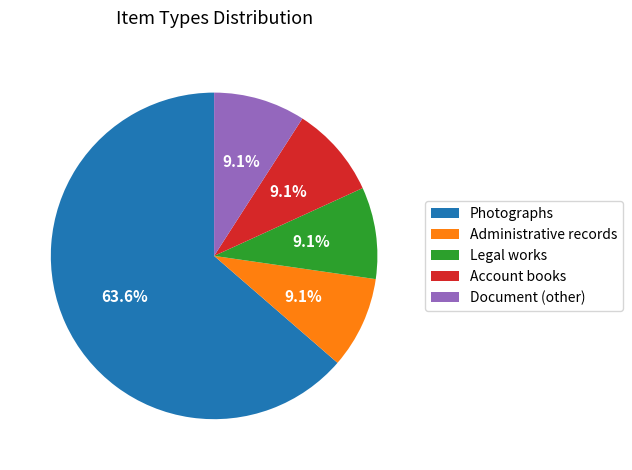

How many slices are in this pie chart?

5